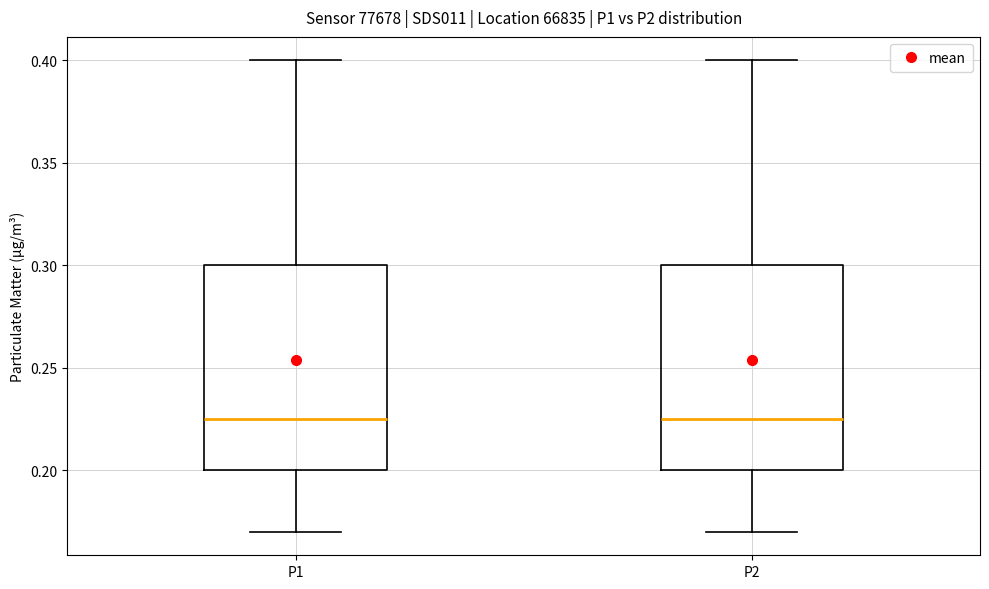

Reading left to right, transcribe this box plot: for each box, give where its median line is, the range the box spans, and where its two whiskers end, as read against the y-axis. The values are not printed on the chart, so give them approximately, as read against the axis.

P1: median 0.225, box 0.200 to 0.300, whiskers 0.170 to 0.400
P2: median 0.225, box 0.200 to 0.300, whiskers 0.170 to 0.400